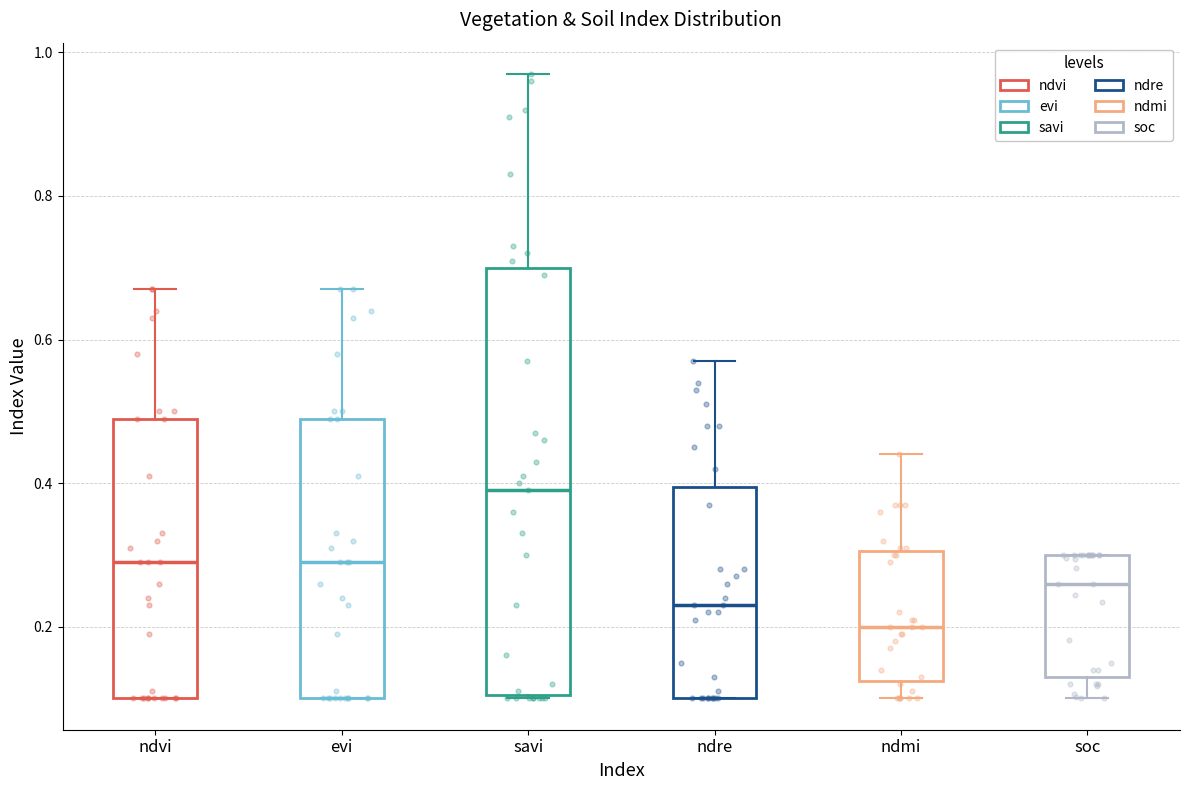

Which box is the tallest, from its lower edge to its upper edge?

savi